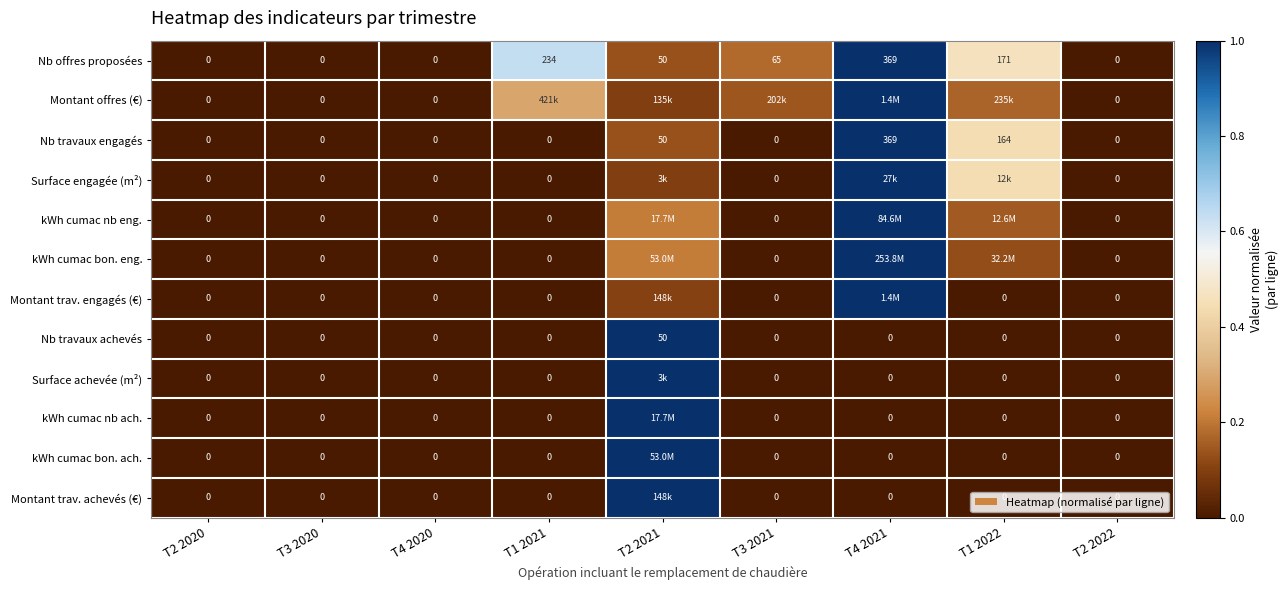

The kWh cumac nb ach. series shows 0.0 at T3 2020. True or false?

True